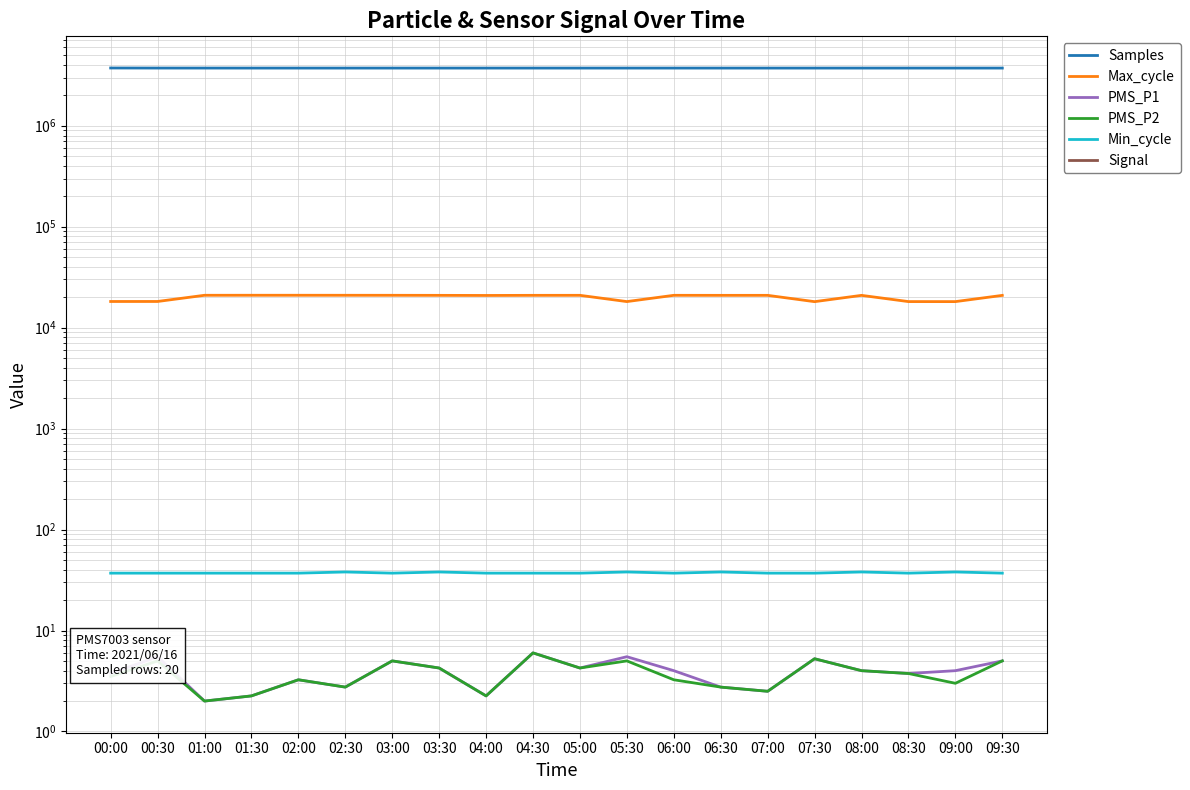

What is the difference between the maximum and minimum values in the PMS_P1 series?

4.0